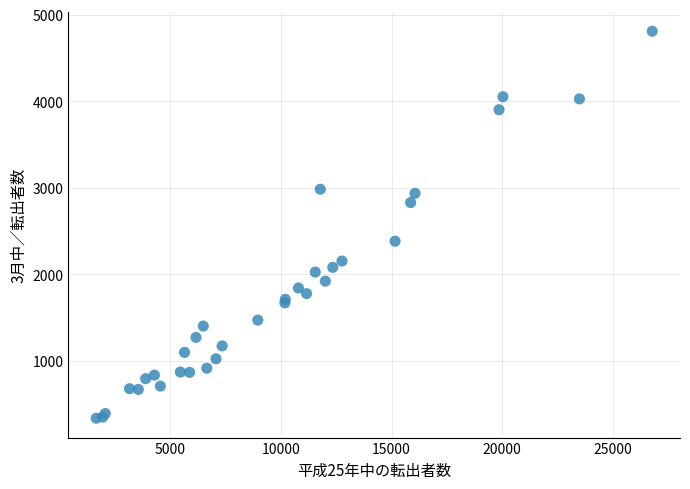

What Y value in the scatter plot is closest to 2574?

2384